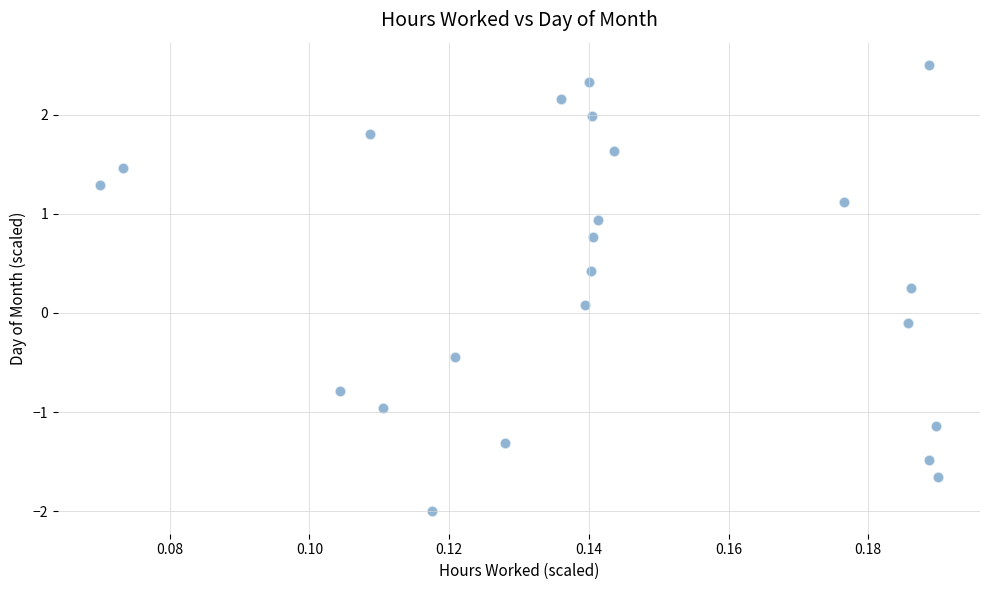

What is the range of Y values (max minus min)?

4.5